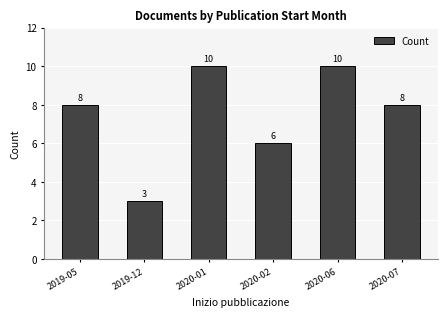

What is the sum of the values at 2020-02 and 2019-05?

14